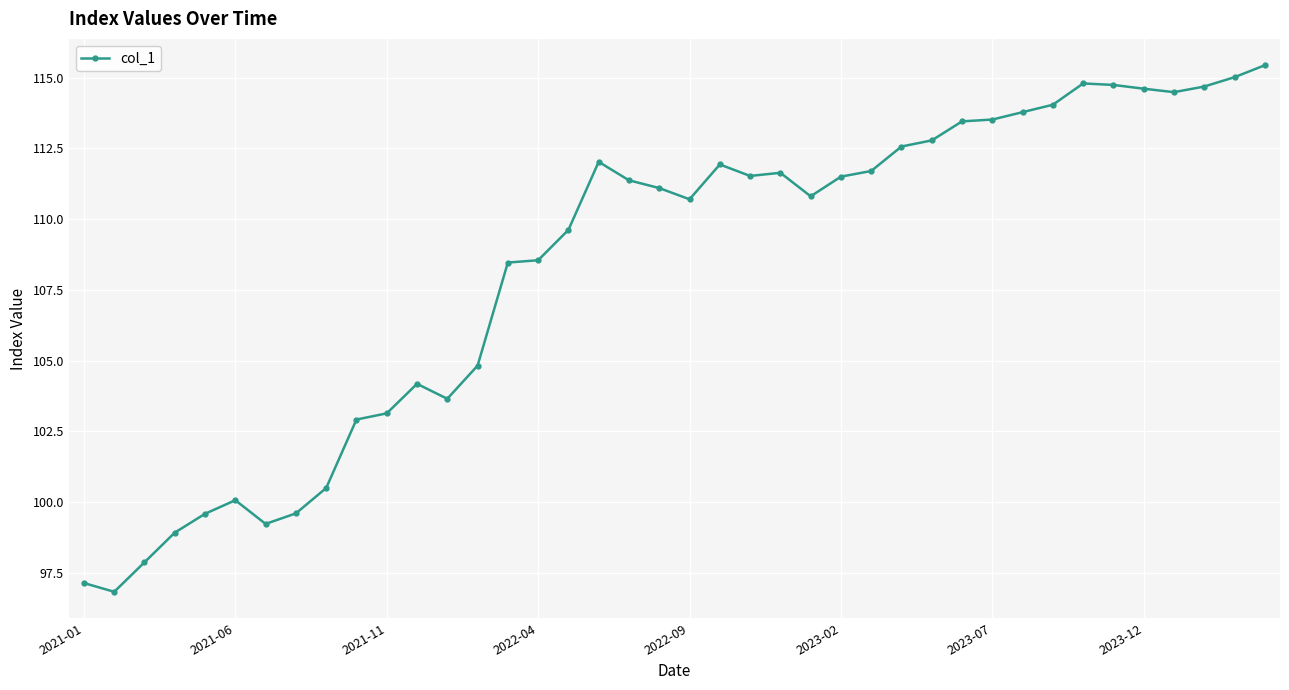

What is the value of the 34th point from the left?

114.8